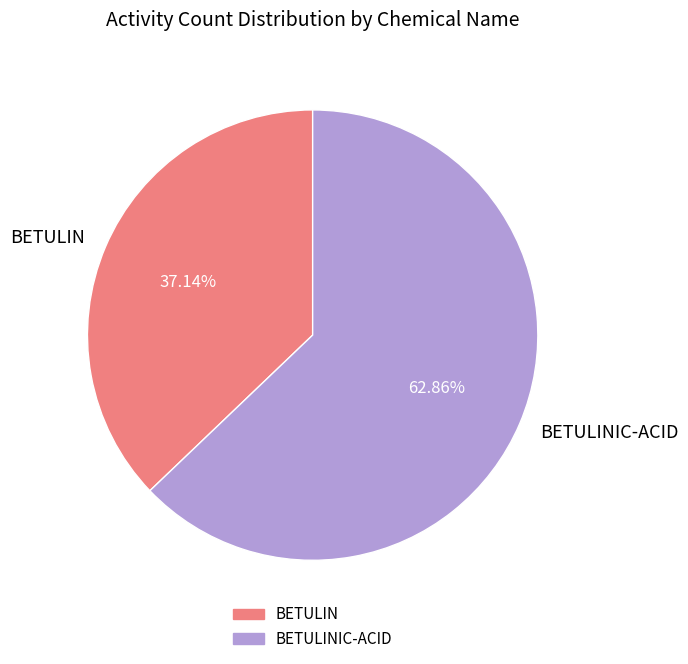

Does BETULINIC-ACID account for over 50% of the chart?

Yes